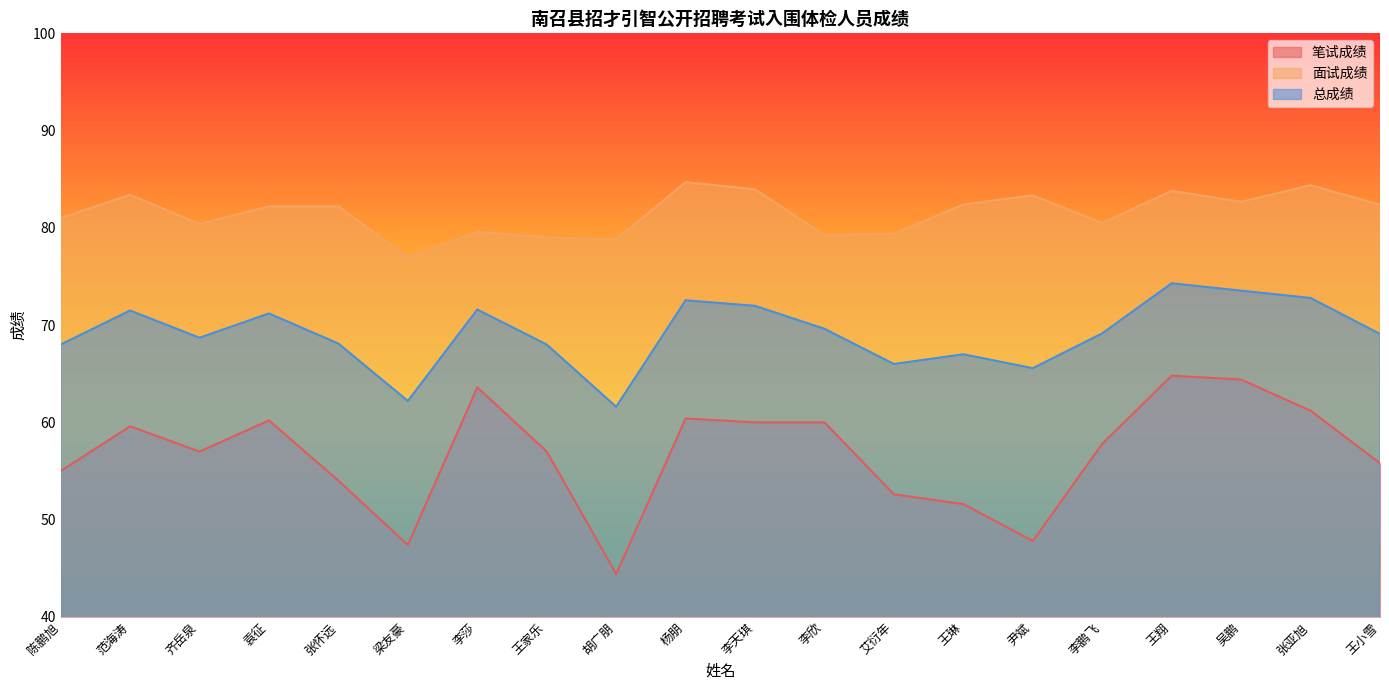

How many lines are shown in the chart?

3